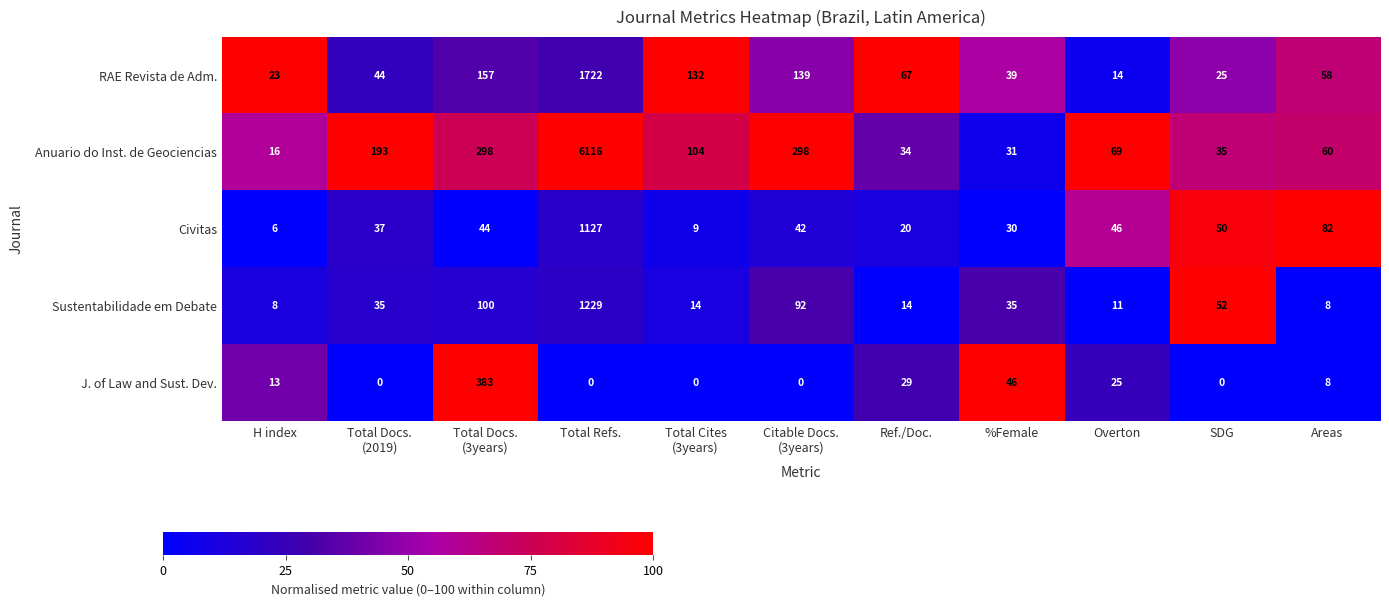

What value does the RAE Revista de Adm. series have at Areas, to the nearest 10?

60